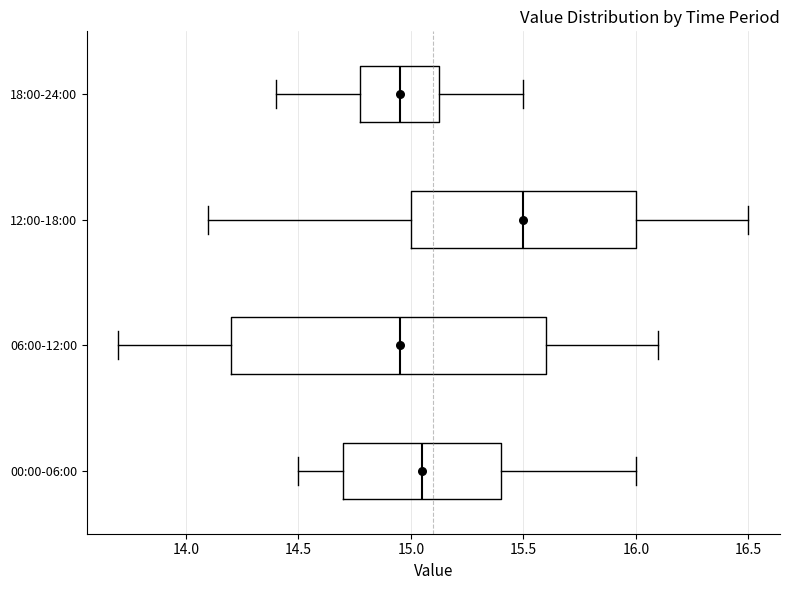

Where does the left whisker of the box for 00:00-06:00 end on the x-axis? The values are not printed on the chart, so give them approximately, as read against the axis.

14.50